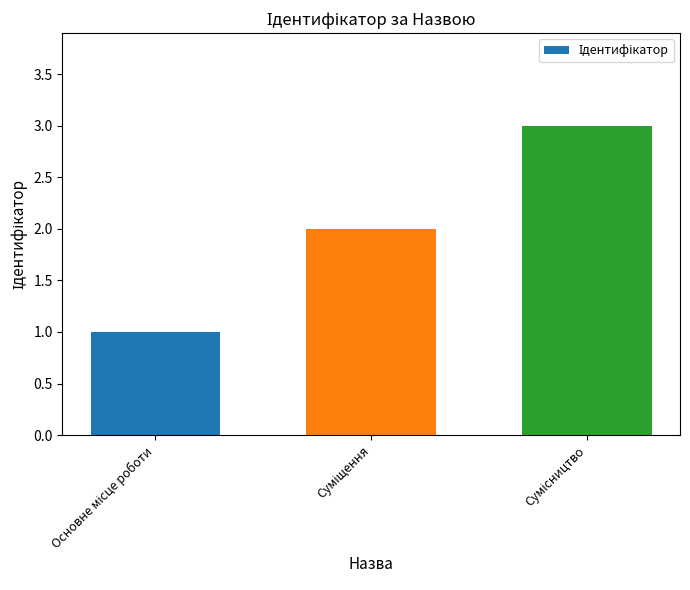

What is the greatest value displayed?

3